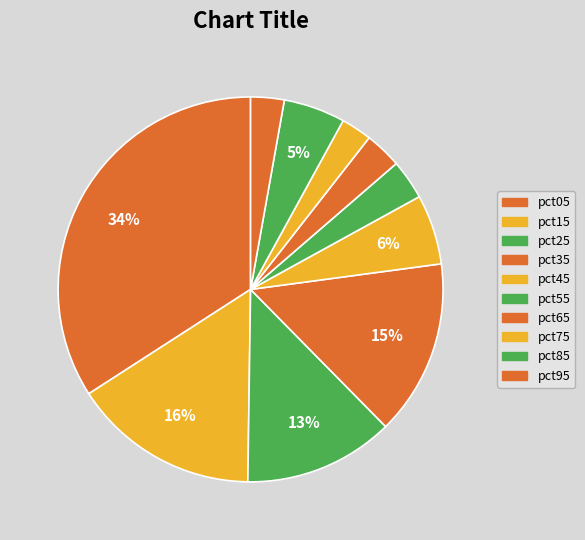

True or false: pct25 accounts for 13% of the total.

True